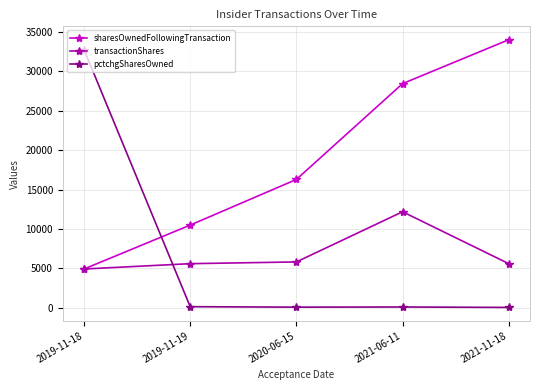

Rank the series at 2021-11-18 from highest to lowest value.

sharesOwnedFollowingTransaction, transactionShares, pctchgSharesOwned